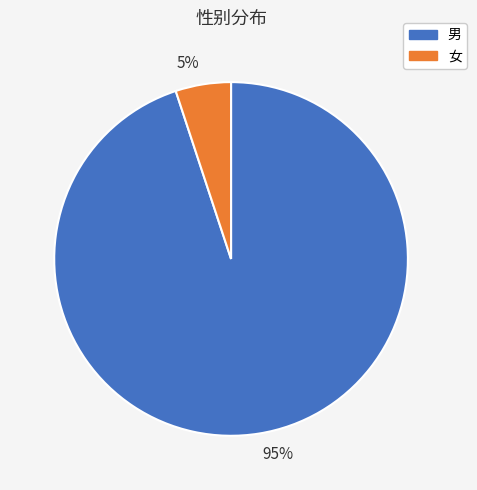

Which has a higher value, 5% or 95%?

95%